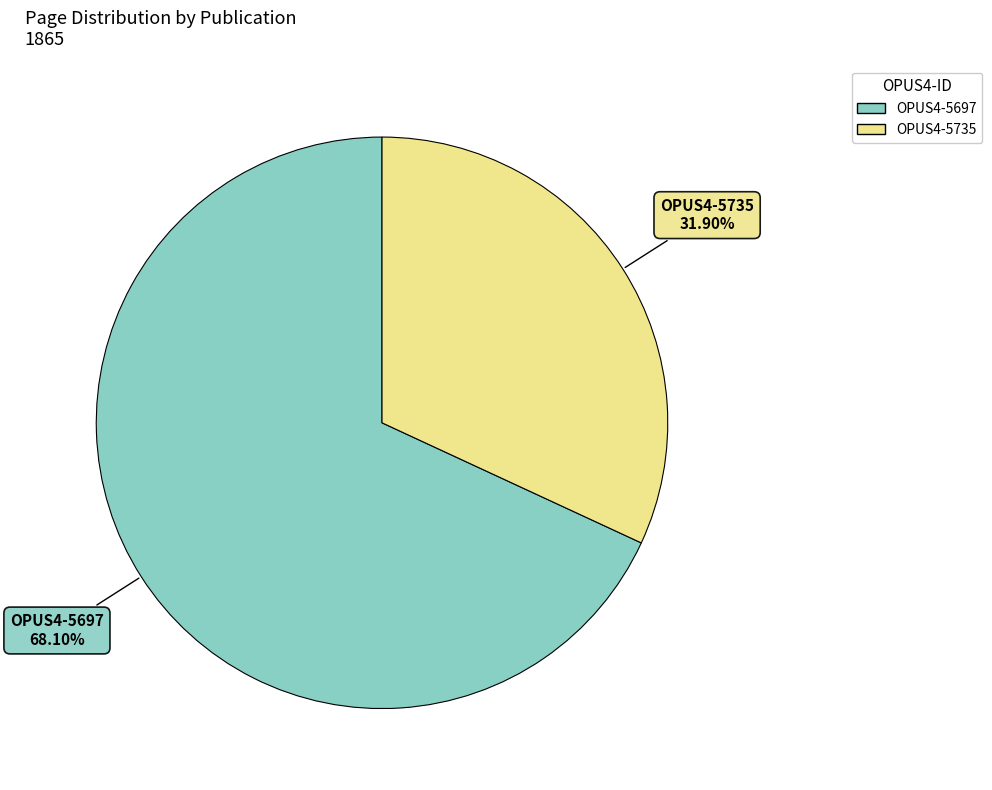

How many slices are in this pie chart?

2